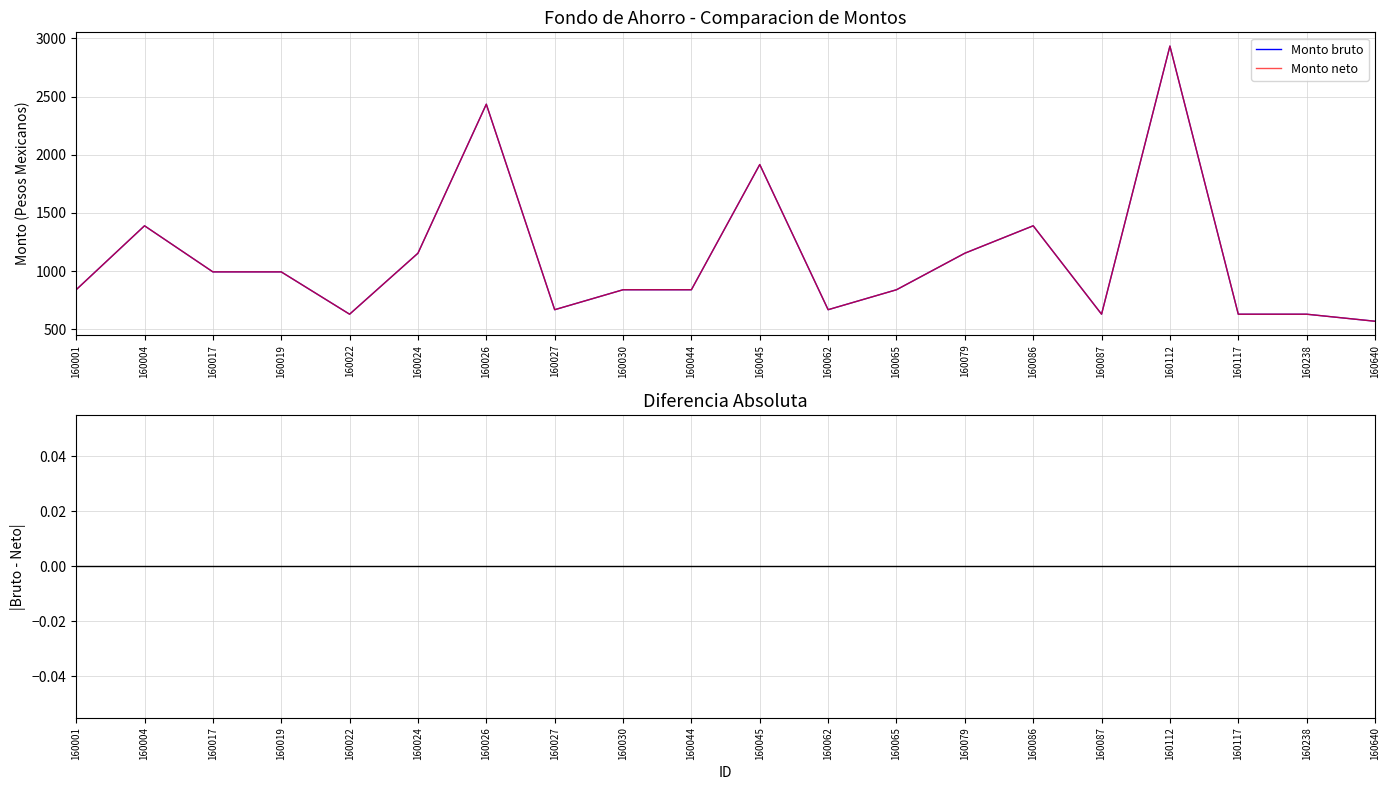

Which series has the largest total across all categories?

Monto bruto